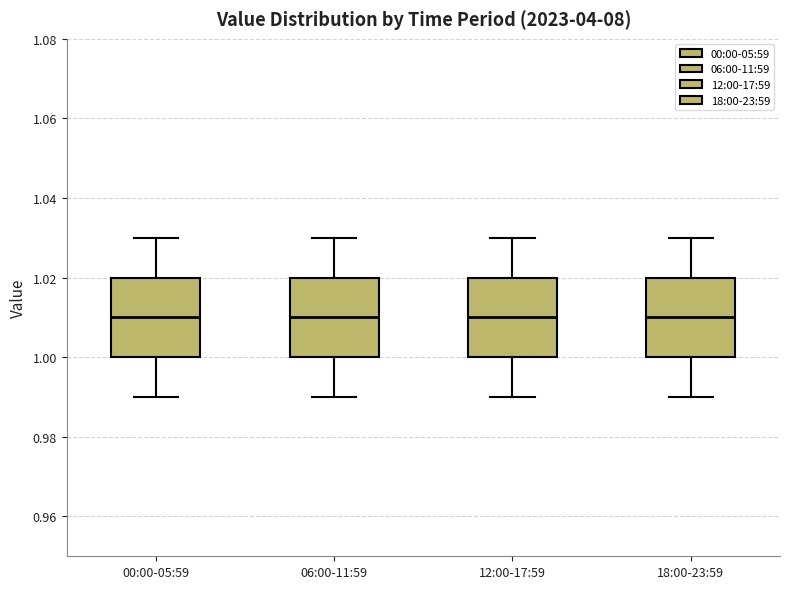

Reading left to right, read every box against the y-axis: the position of its median line, the range the box covers, and the ends of its whiskers. The values are not printed on the chart, so give them approximately, as read against the axis.

00:00-05:59: median 1.01, box 1.00 to 1.02, whiskers 0.99 to 1.03
06:00-11:59: median 1.01, box 1.00 to 1.02, whiskers 0.99 to 1.03
12:00-17:59: median 1.01, box 1.00 to 1.02, whiskers 0.99 to 1.03
18:00-23:59: median 1.01, box 1.00 to 1.02, whiskers 0.99 to 1.03